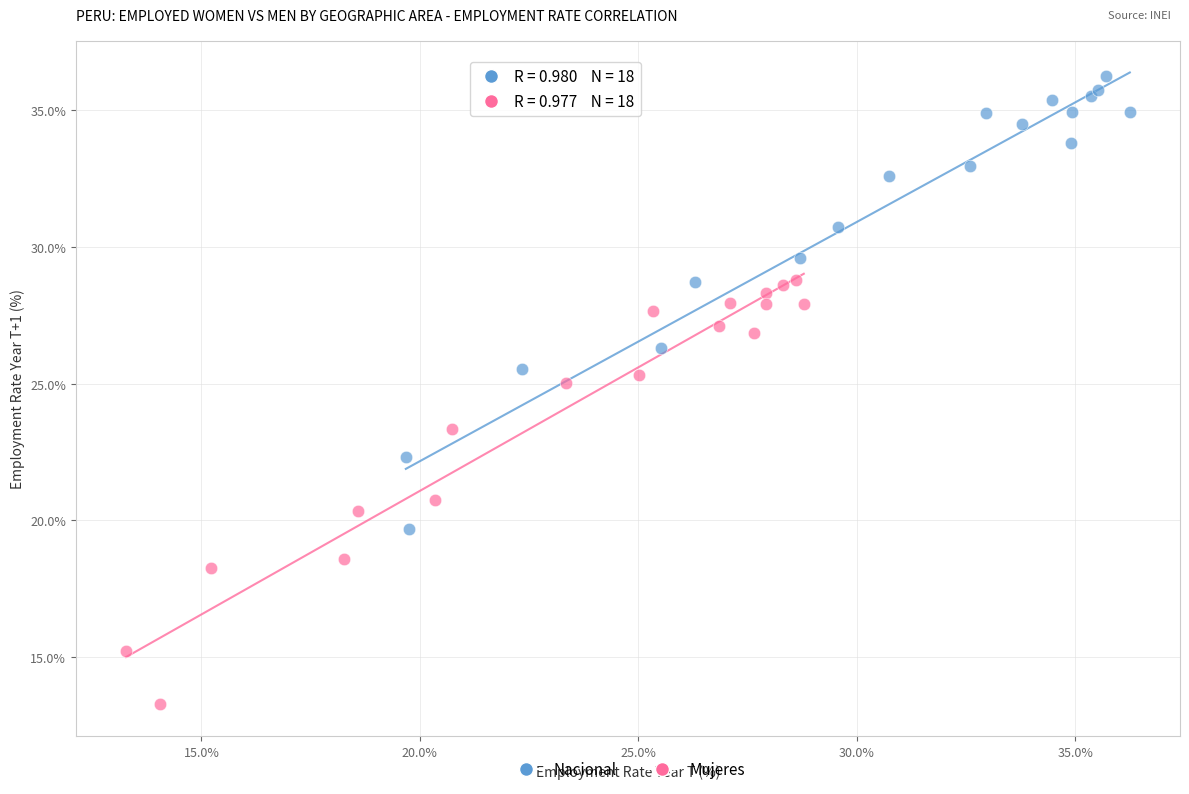

Which series contains the lowest Y value?

Mujeres